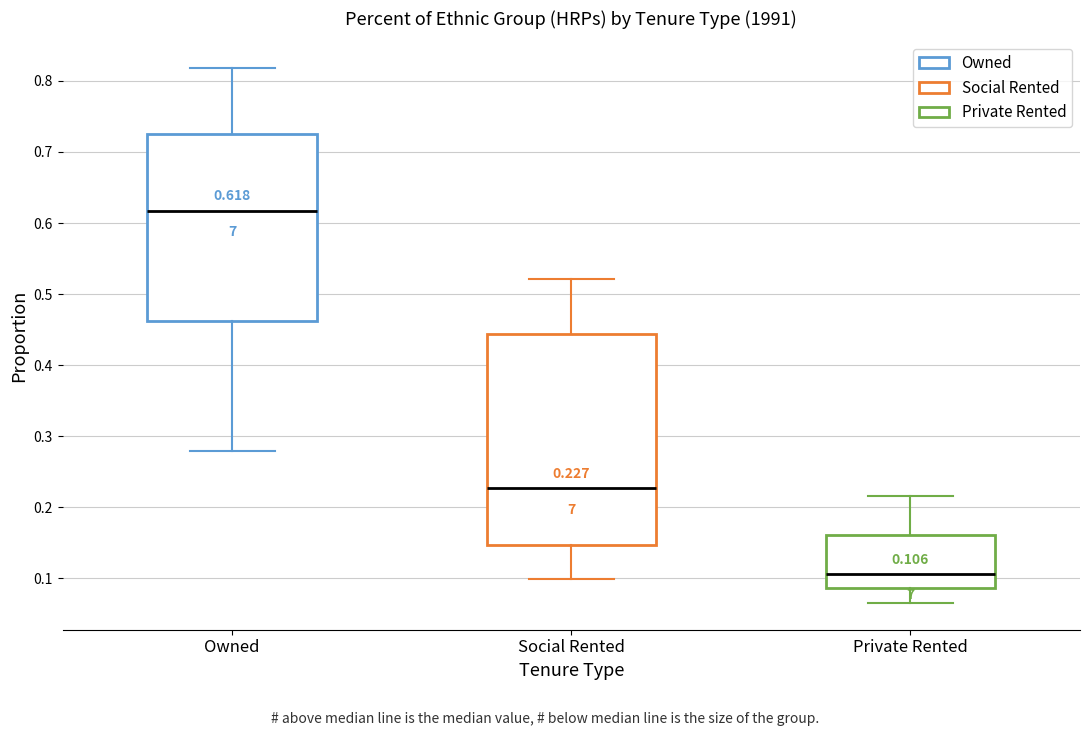

Which box is the tallest, from its lower edge to its upper edge?

Social Rented